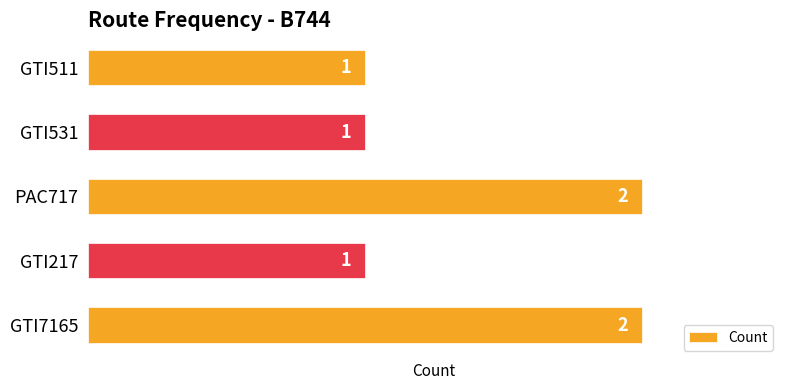

Between GTI511 and PAC717, which is larger?

PAC717